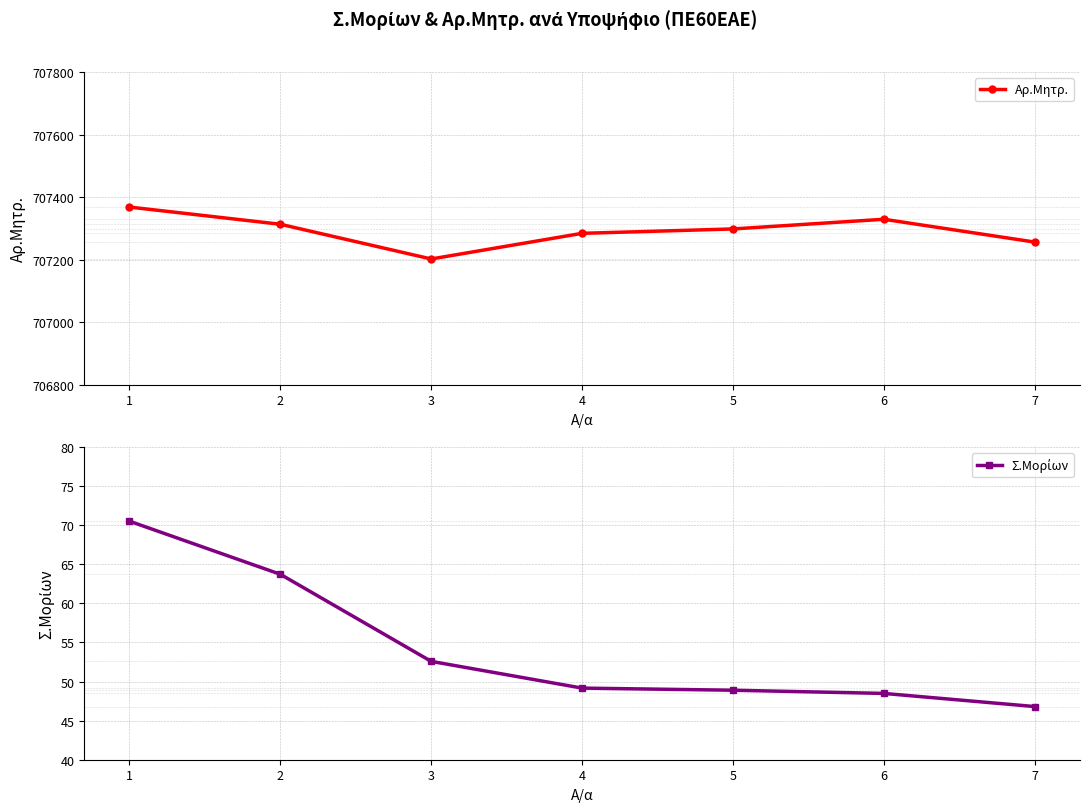

What is the difference between the maximum and second lowest values in the Σ.Μορίων series?

22.0